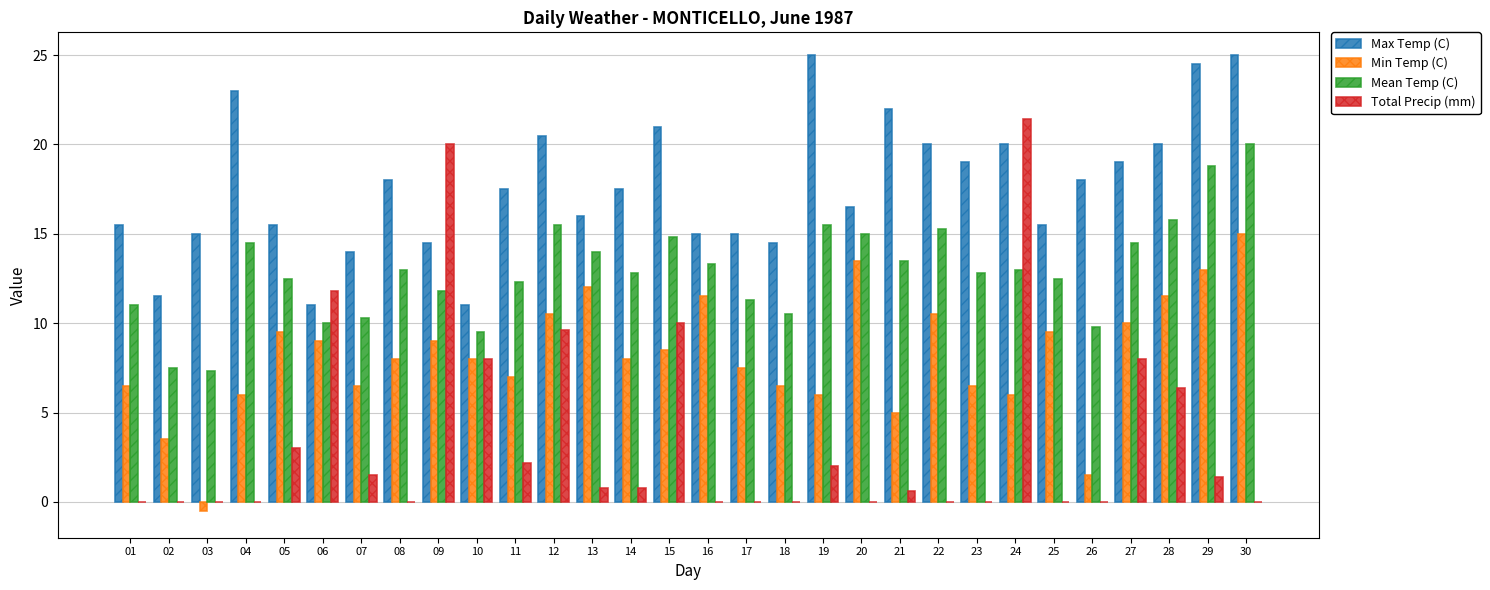

How many categories are shown in the chart?

30